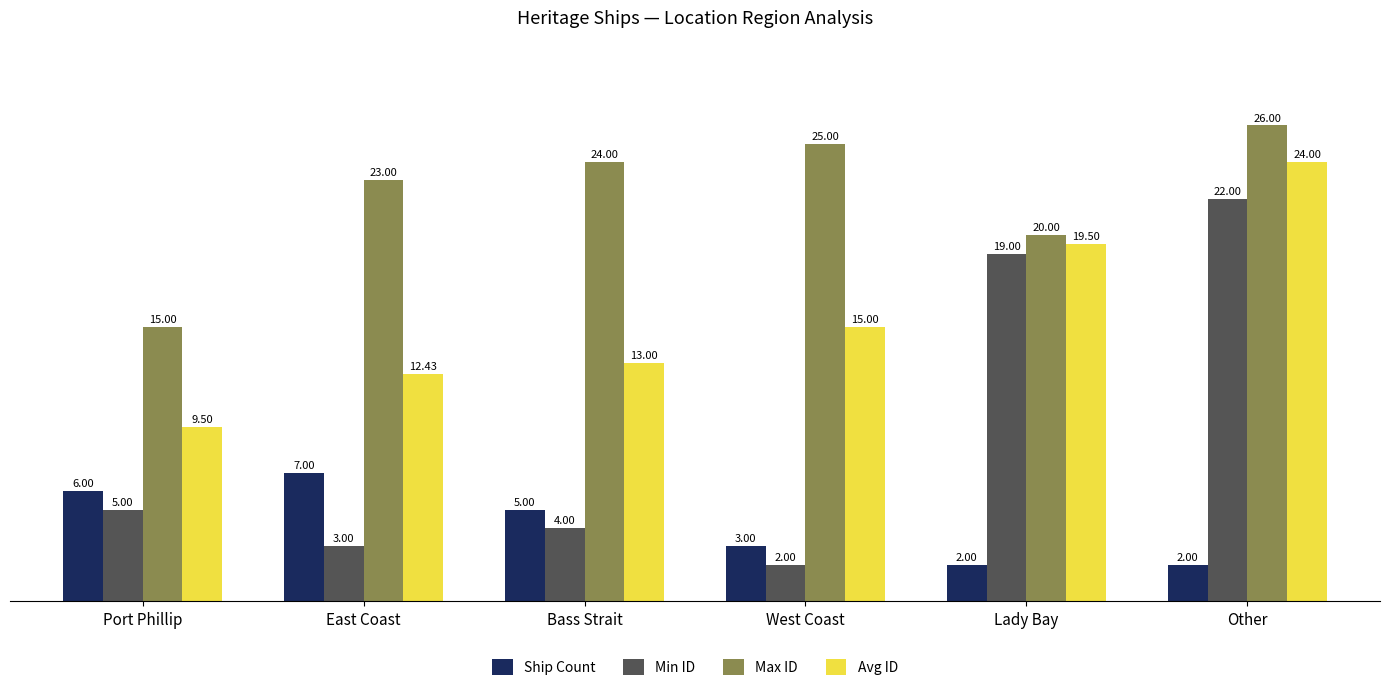

What are all the series names shown in the legend?

Ship Count, Min ID, Max ID, Avg ID